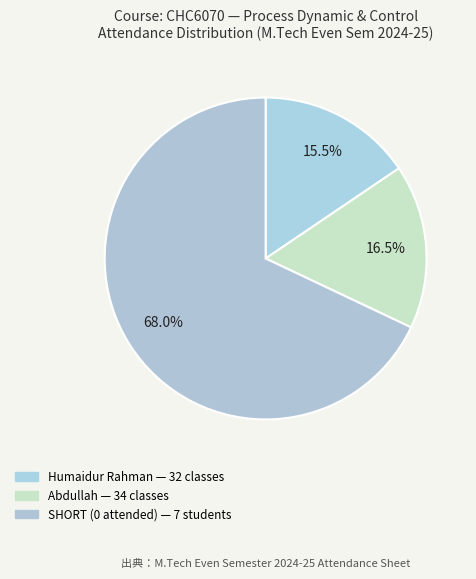

How many slices are in this pie chart?

3